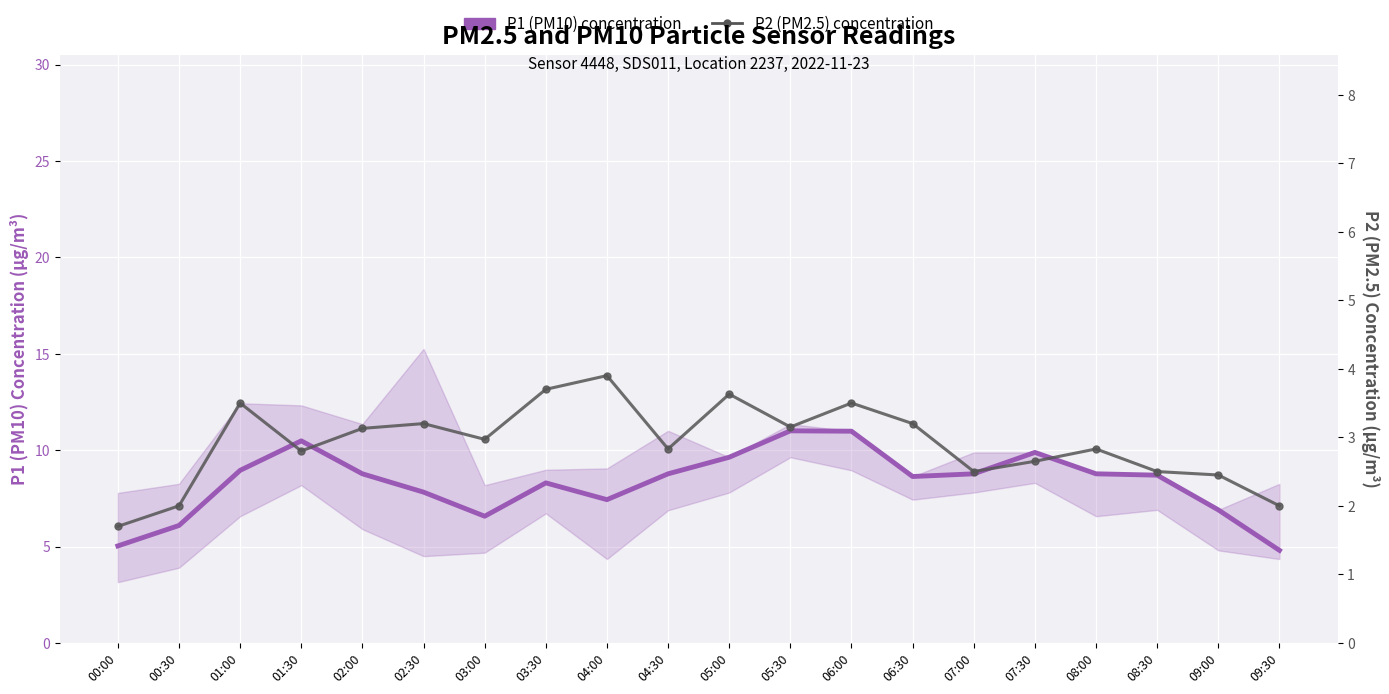

How many interior local peaks does the P1 (PM10) concentration series have?

4